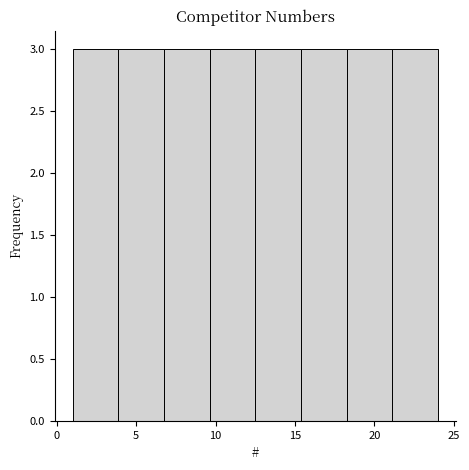

Reading left to right, transcribe this chart: for each bar, give the range it covers on the x-axis and its height. Neither the bar edges nor the heights are printed on the chart, so give them approximately, as read against the axes.

1.0 to 4.0: 3
4.0 to 7.0: 3
7.0 to 9.5: 3
9.5 to 12.5: 3
12.5 to 15.5: 3
15.5 to 18.5: 3
18.5 to 21.0: 3
21.0 to 24.0: 3